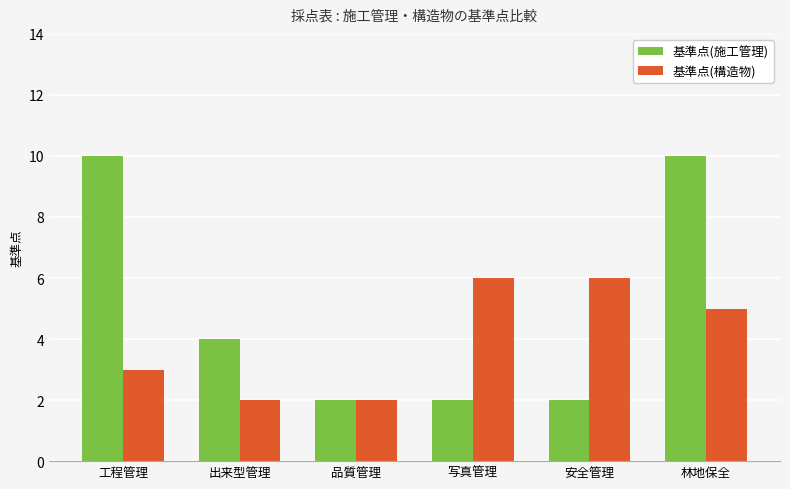

Is it true that 基準点(施工管理) equals 1 at 写真管理?

False